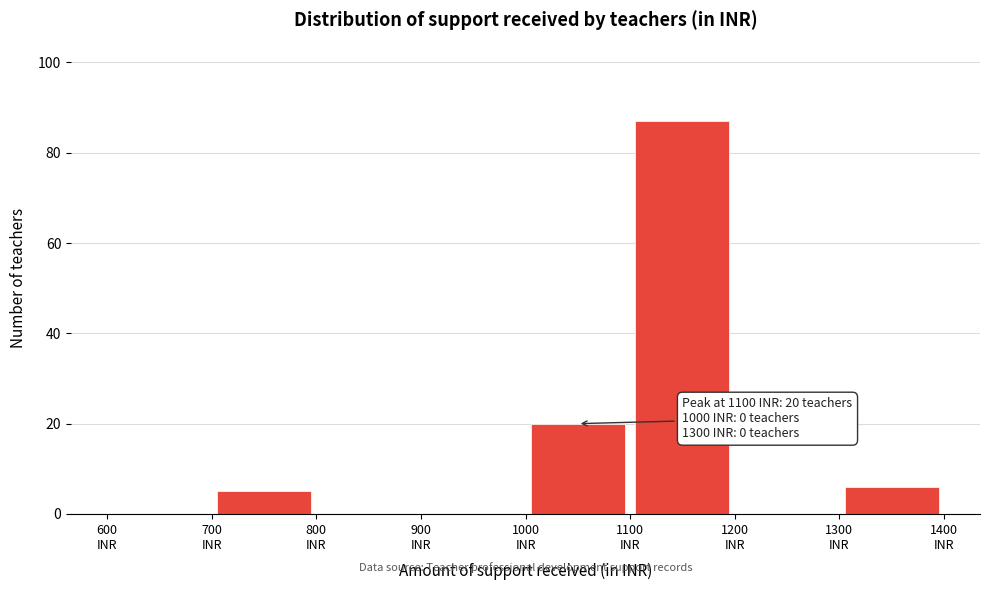

Which range on the x-axis has the tallest bar?

1100 to 1200